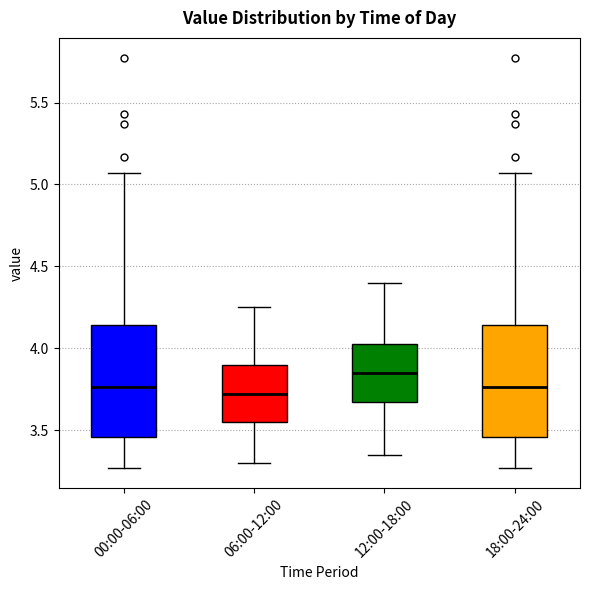

Reading left to right, transcribe this box plot: for each box, give where its median line is, the range the box spans, and where its two whiskers end, as read against the y-axis. The values are not printed on the chart, so give them approximately, as read against the axis.

00:00-06:00: median 3.75, box 3.45 to 4.15, whiskers 3.25 to 5.05
06:00-12:00: median 3.70, box 3.55 to 3.90, whiskers 3.30 to 4.25
12:00-18:00: median 3.85, box 3.65 to 4.05, whiskers 3.35 to 4.40
18:00-24:00: median 3.75, box 3.45 to 4.15, whiskers 3.25 to 5.05